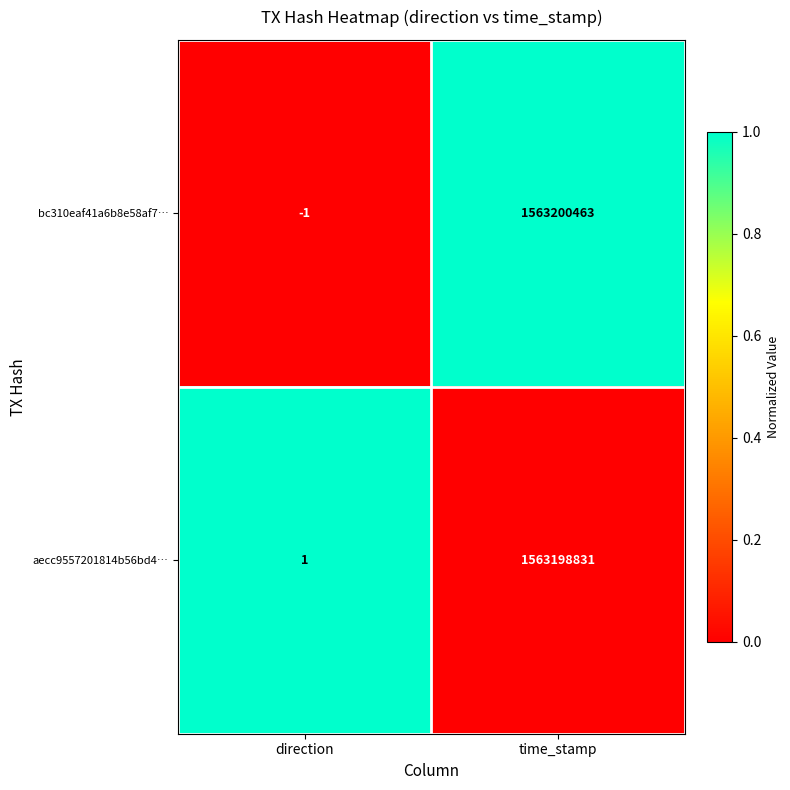

The value of aecc9557201814b56bd4… at time_stamp is 1563198831. True or false?

True